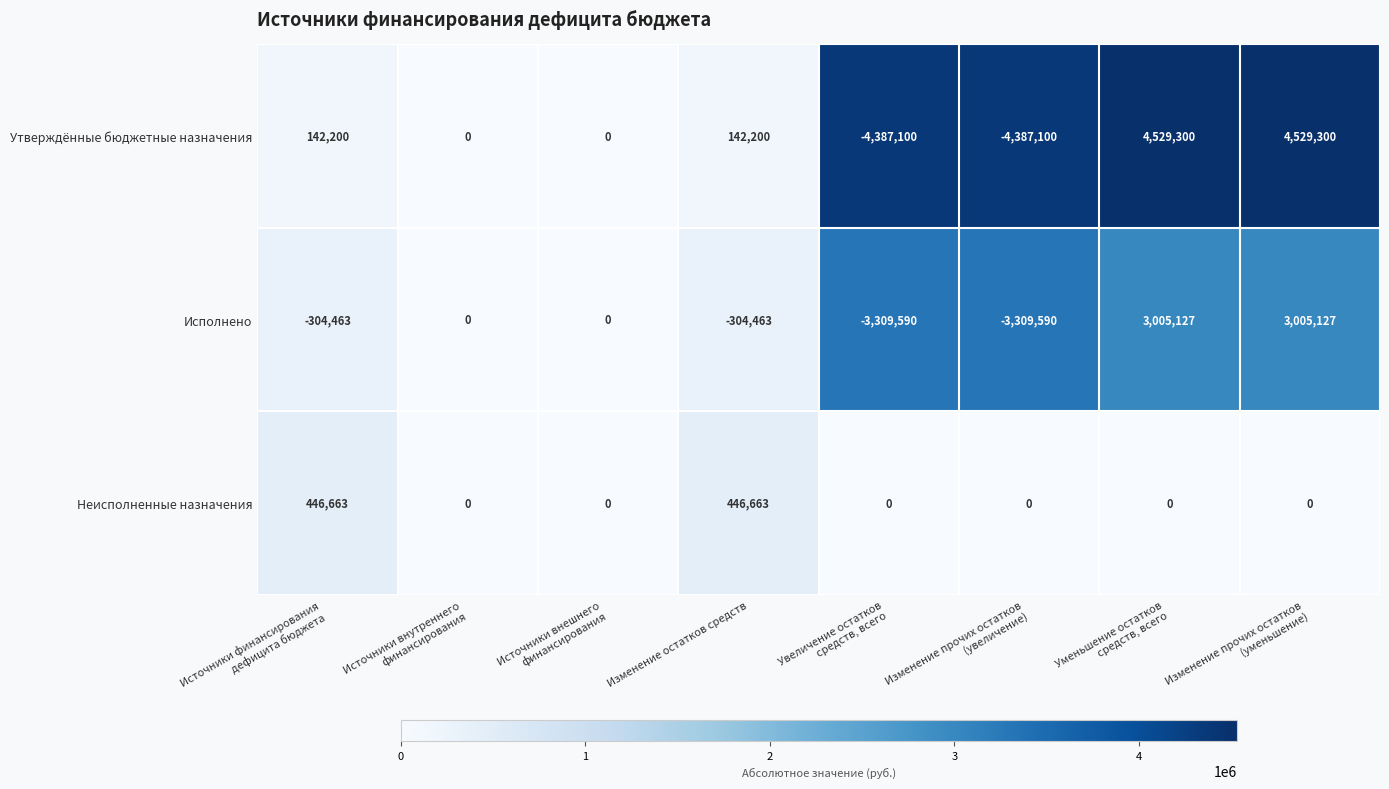

Which series has the largest range (max minus min)?

Утверждённые бюджетные назначения